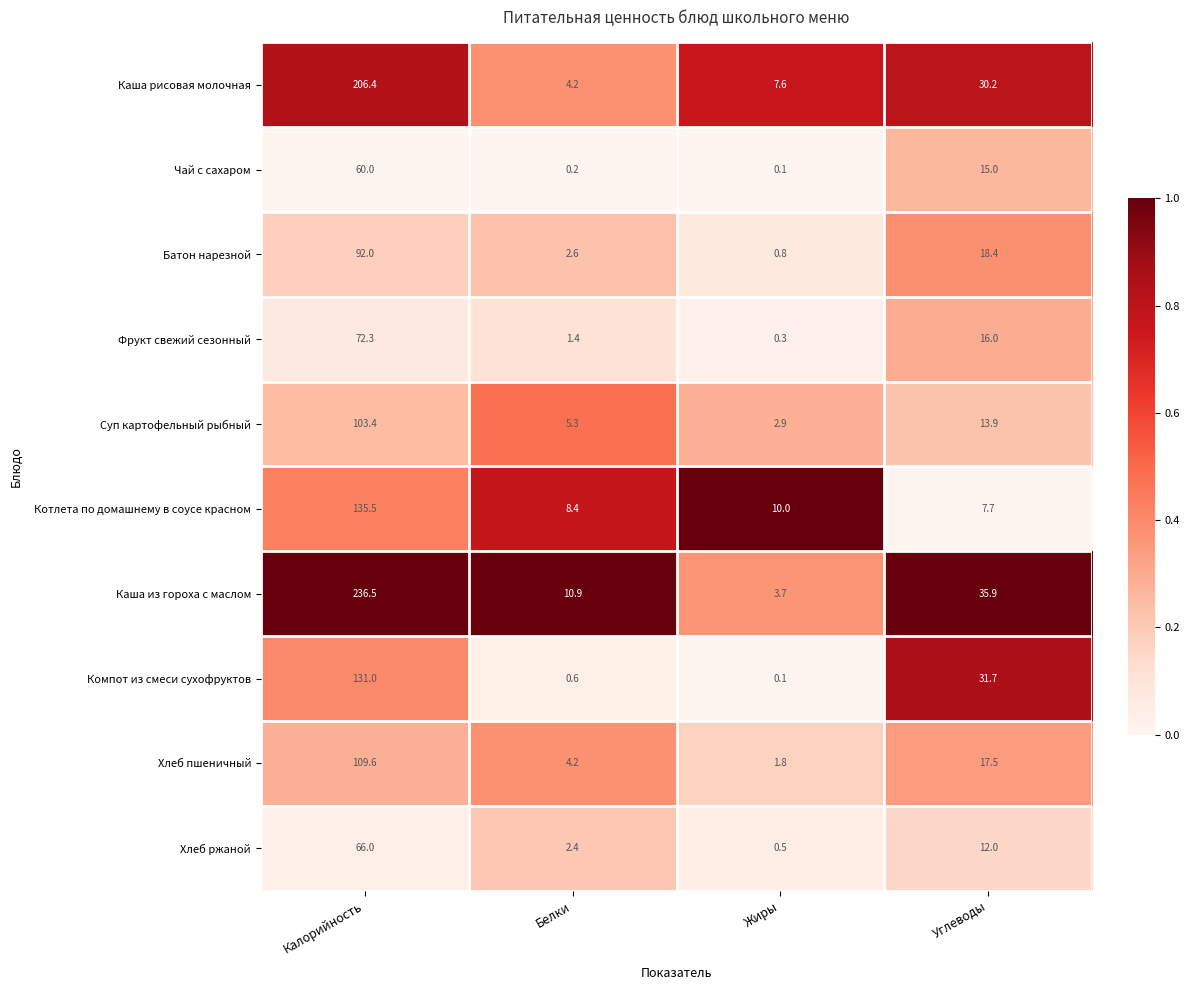

Which series has the widest spread of values?

Каша из гороха с маслом